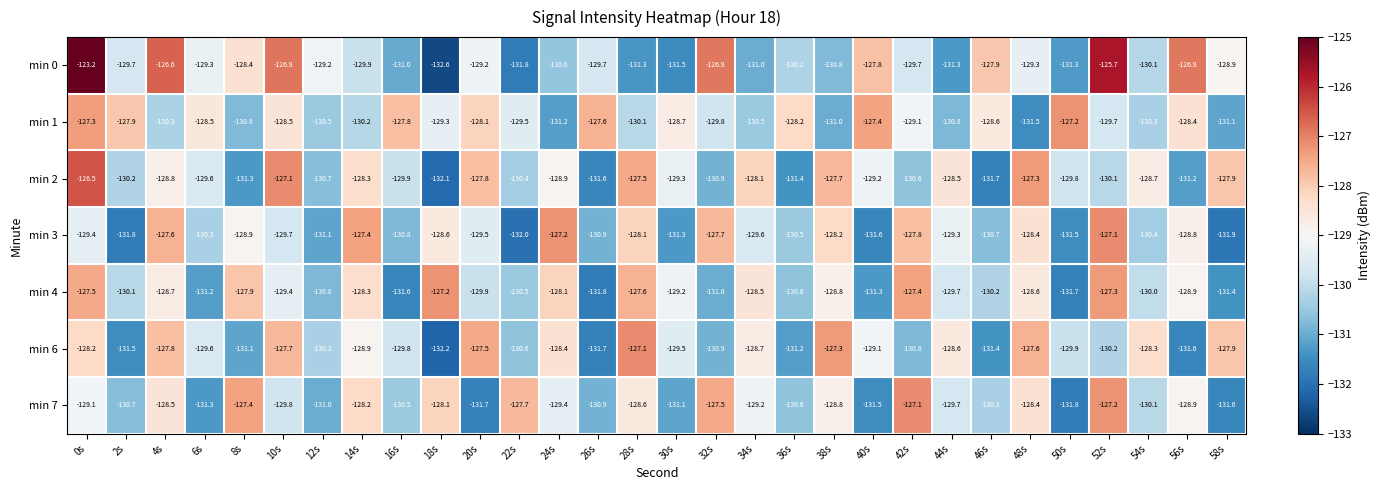

Which series has the largest range (max minus min)?

min 0